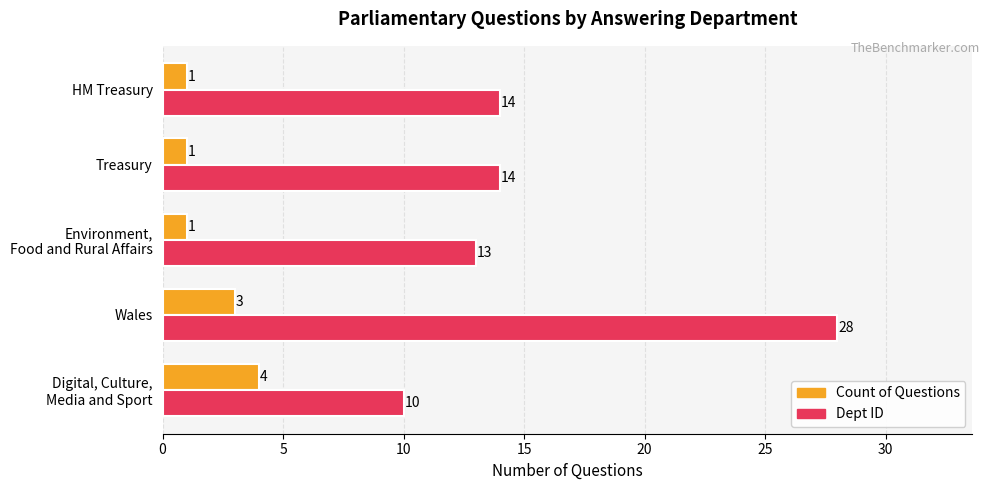

Which series has the widest spread of values?

Dept ID